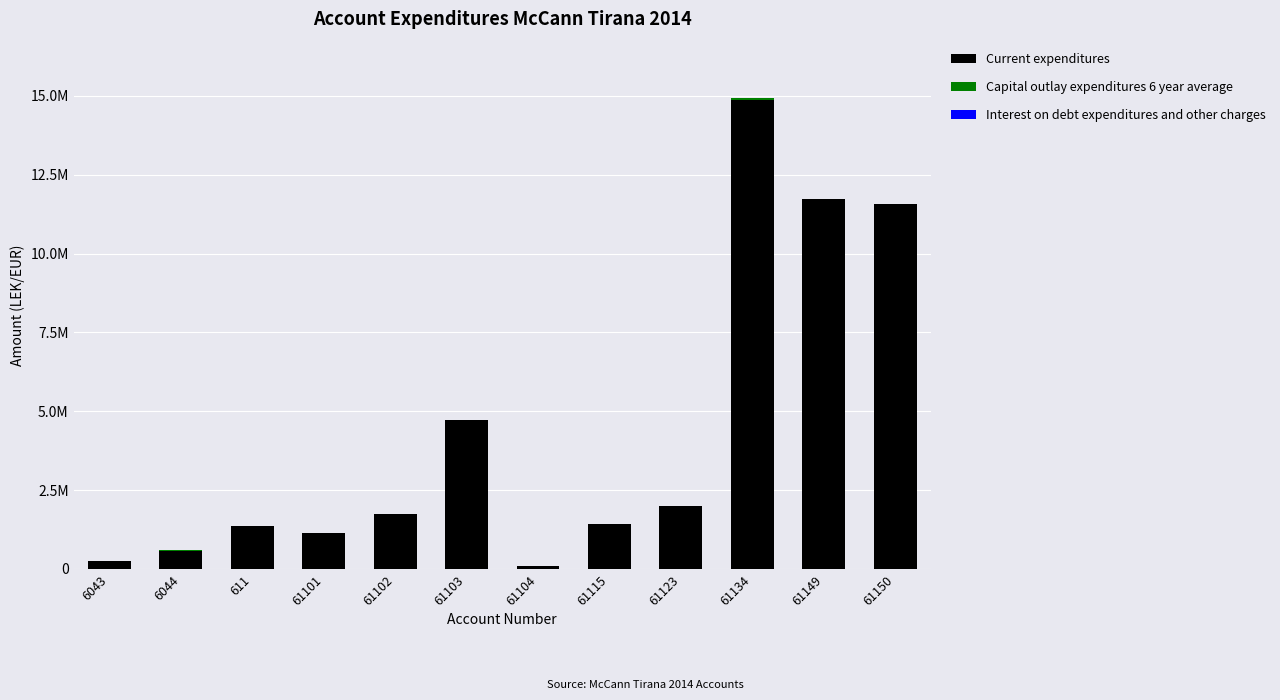

Does the chart contain stacked bars?

Yes